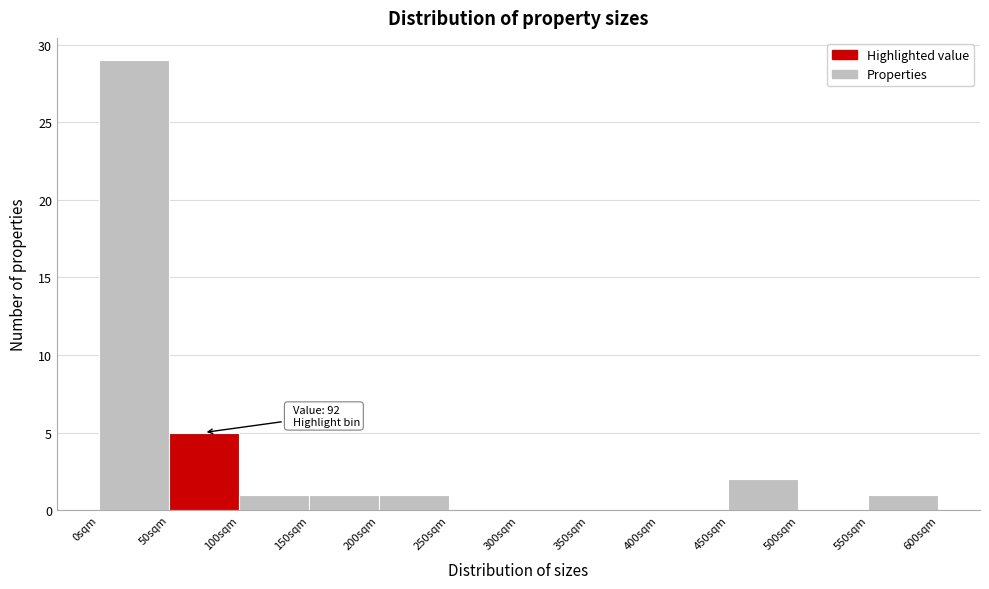

Over which range of the x-axis is the bar tallest?

0 to 50